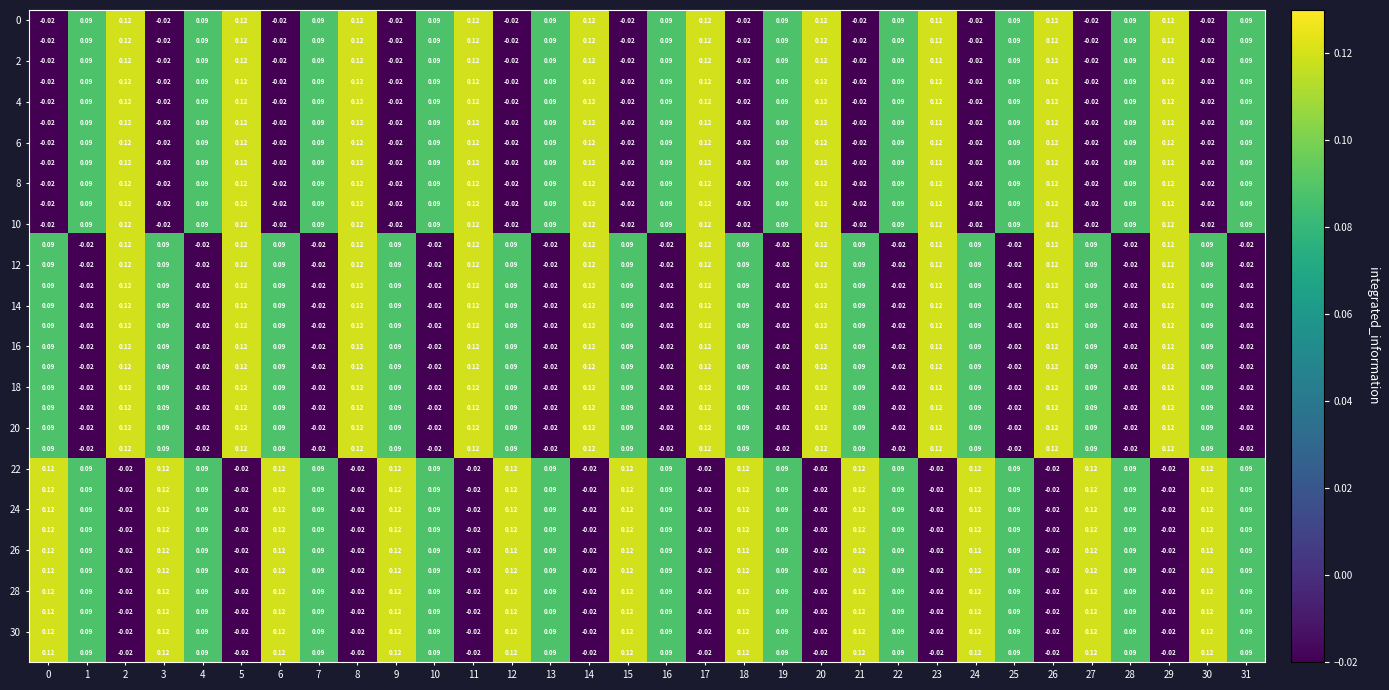

Count the number of categories in the chart.

32